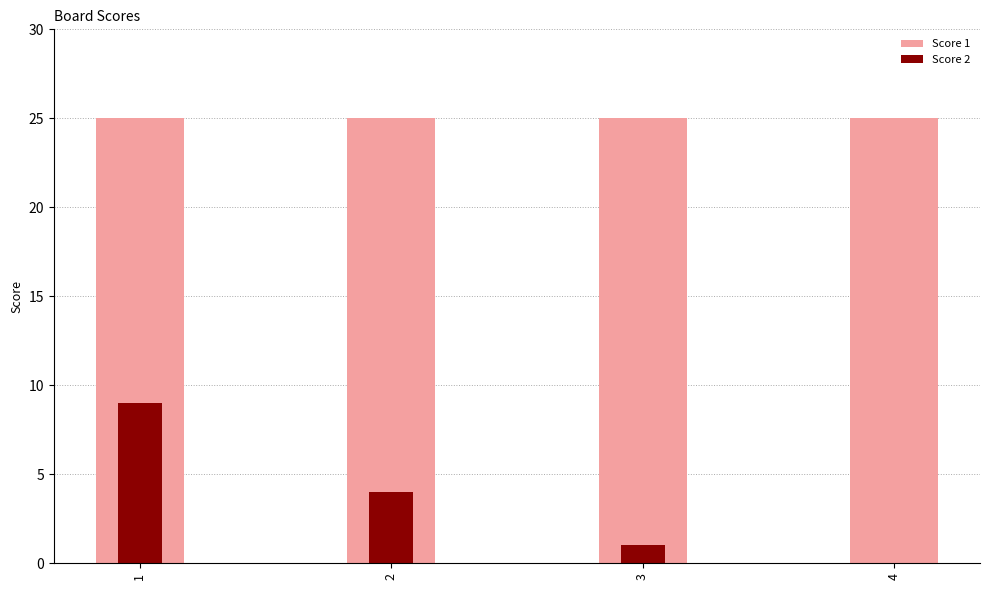

What is the average value of the Score 2 series?

4